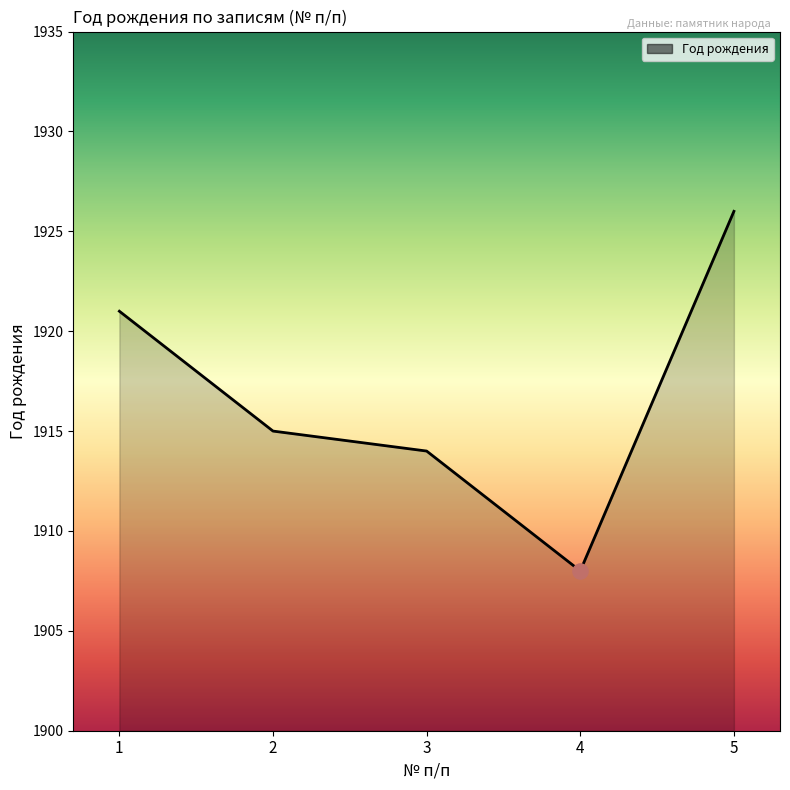

Which has a higher value, 2 or 4?

2